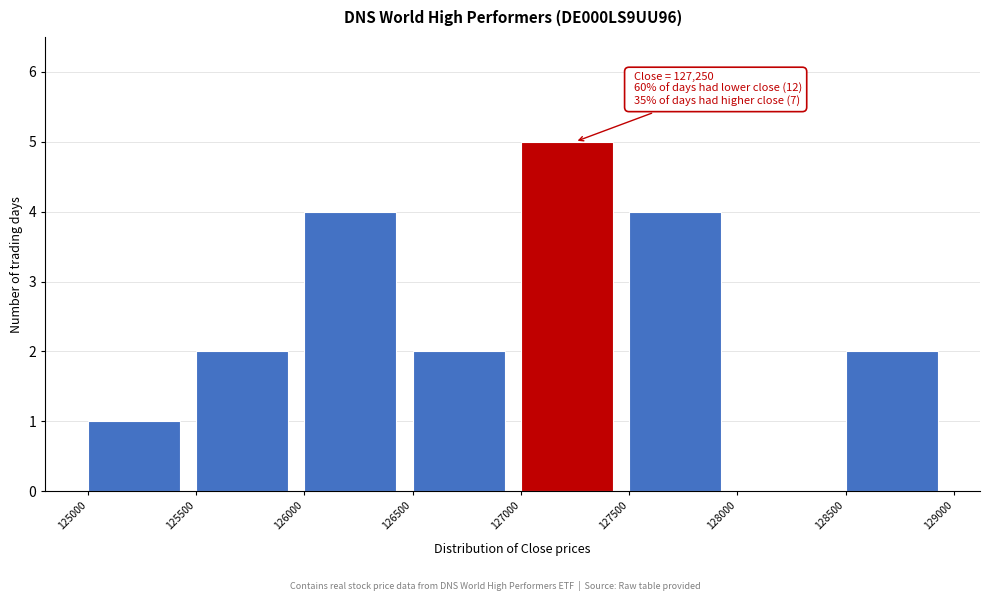

Over which range of the x-axis is the bar tallest?

127000 to 127500